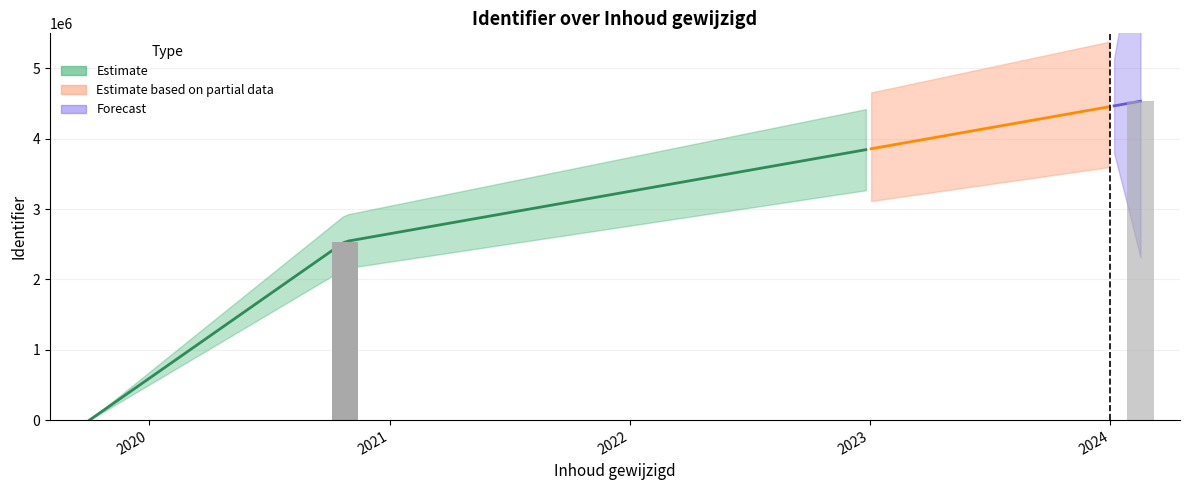

The chart shows a value of 2537588 at 2020-10-25. True or false?

True